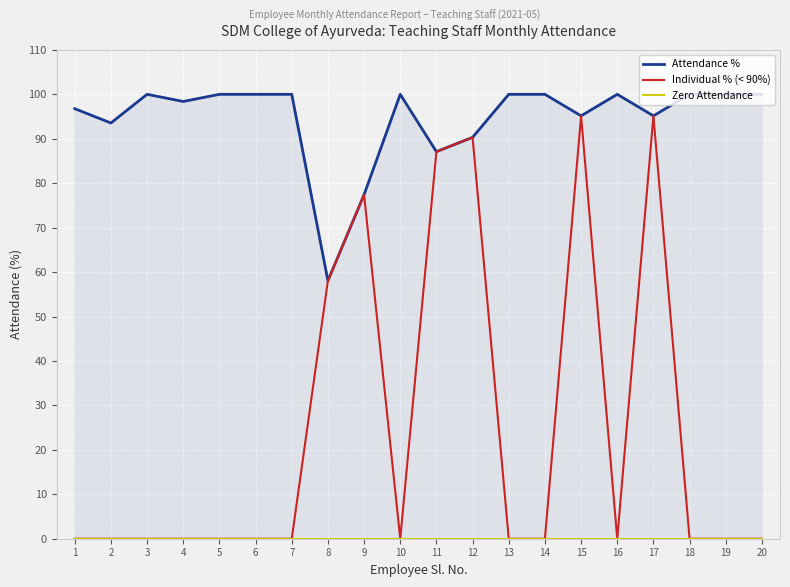

True or false: Individual % (< 90%) has more than 2 points higher than both neighbors.

True